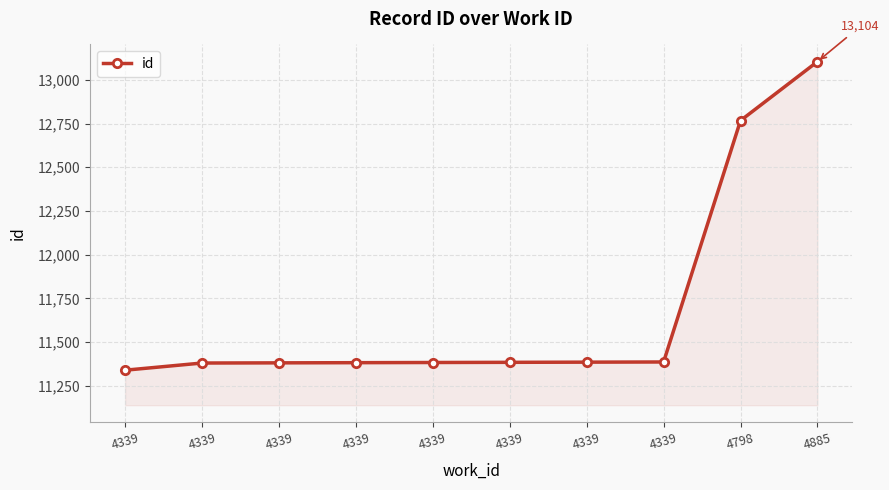

Which category has the highest value across all series?

4885